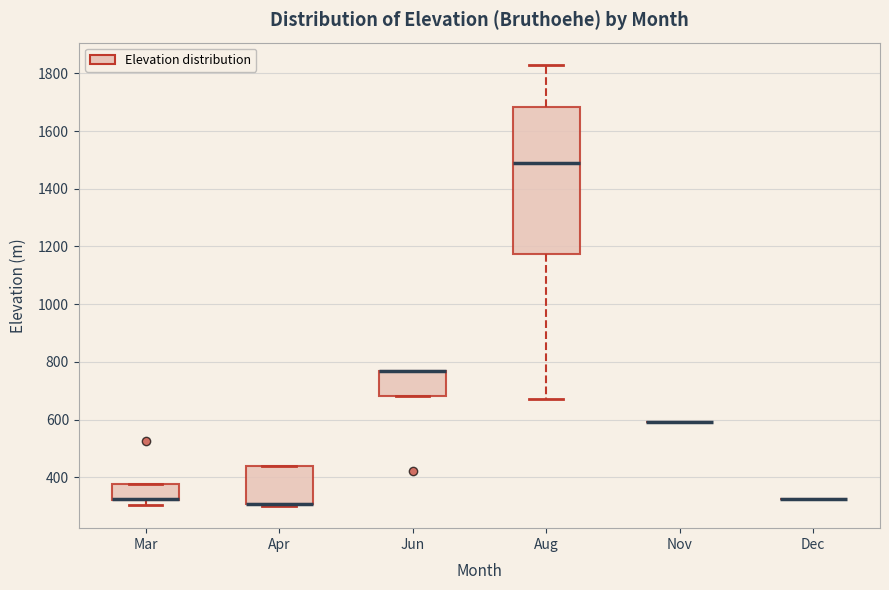

Comparing the boxes themselves (not the whiskers), which one is the tallest?

Aug